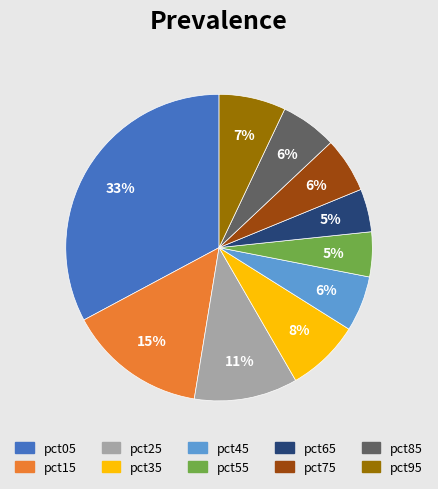

How many slices are in this pie chart?

10